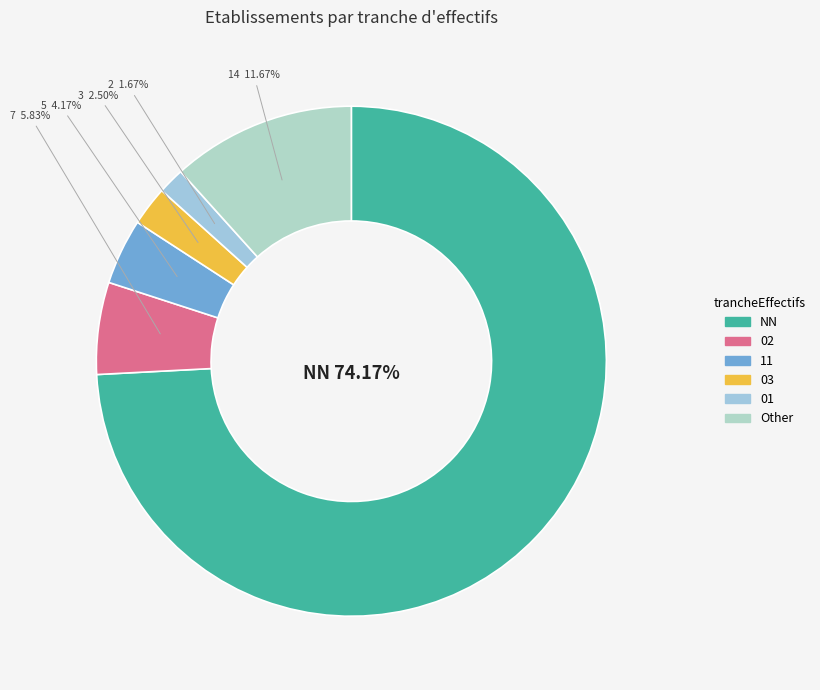

Which category has the biggest portion of the pie?

NN